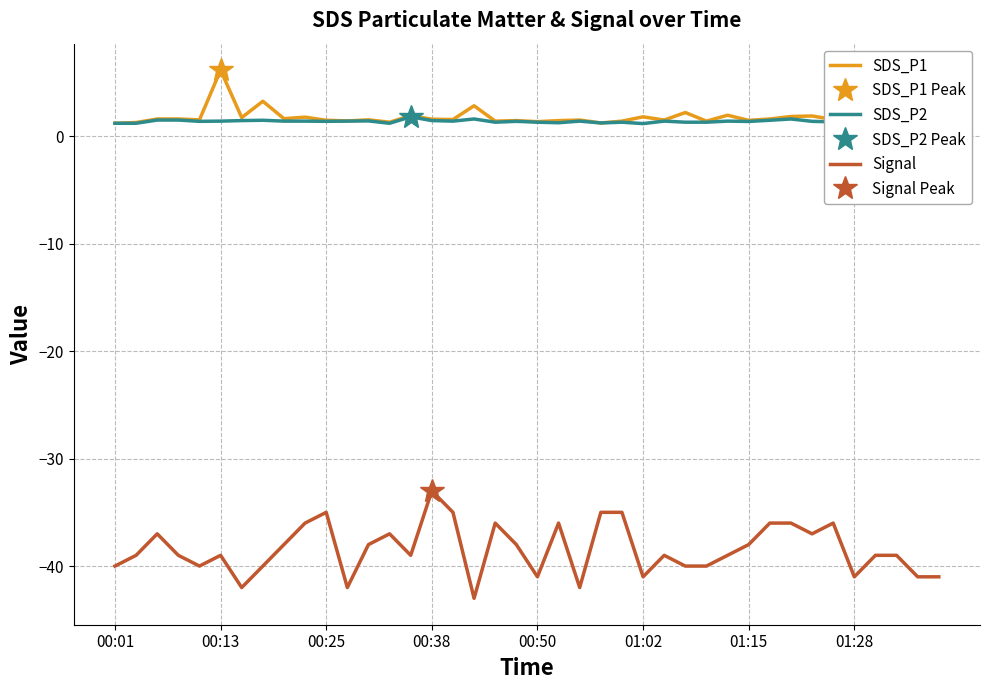

What is the lowest value of the SDS_P1 series?

1.2